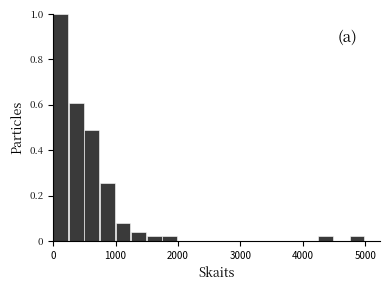

Around what value on the x-axis is the tallest bar? Give the approximate position of its centre, as read against the axis.

100